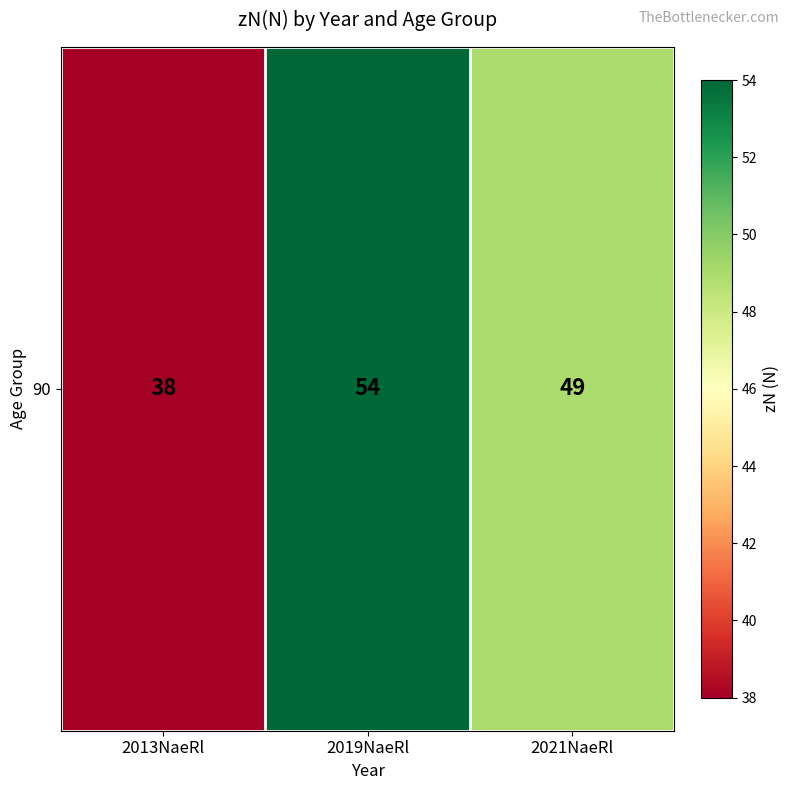

Count the values in the range 38 to 54.

3